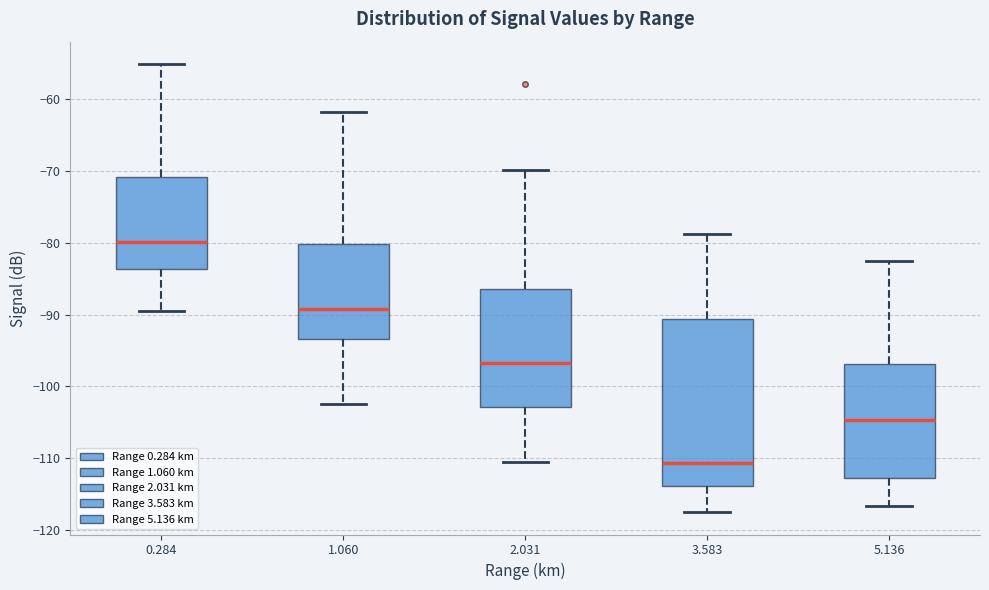

Reading left to right, transcribe this box plot: for each box, give where its median line is, the range the box spans, and where its two whiskers end, as read against the y-axis. The values are not printed on the chart, so give them approximately, as read against the axis.

0.284: median -80, box -84 to -71, whiskers -89 to -55
1.060: median -89, box -93 to -80, whiskers -102 to -62
2.031: median -97, box -103 to -86, whiskers -110 to -70
3.583: median -111, box -114 to -91, whiskers -117 to -79
5.136: median -105, box -113 to -97, whiskers -117 to -82